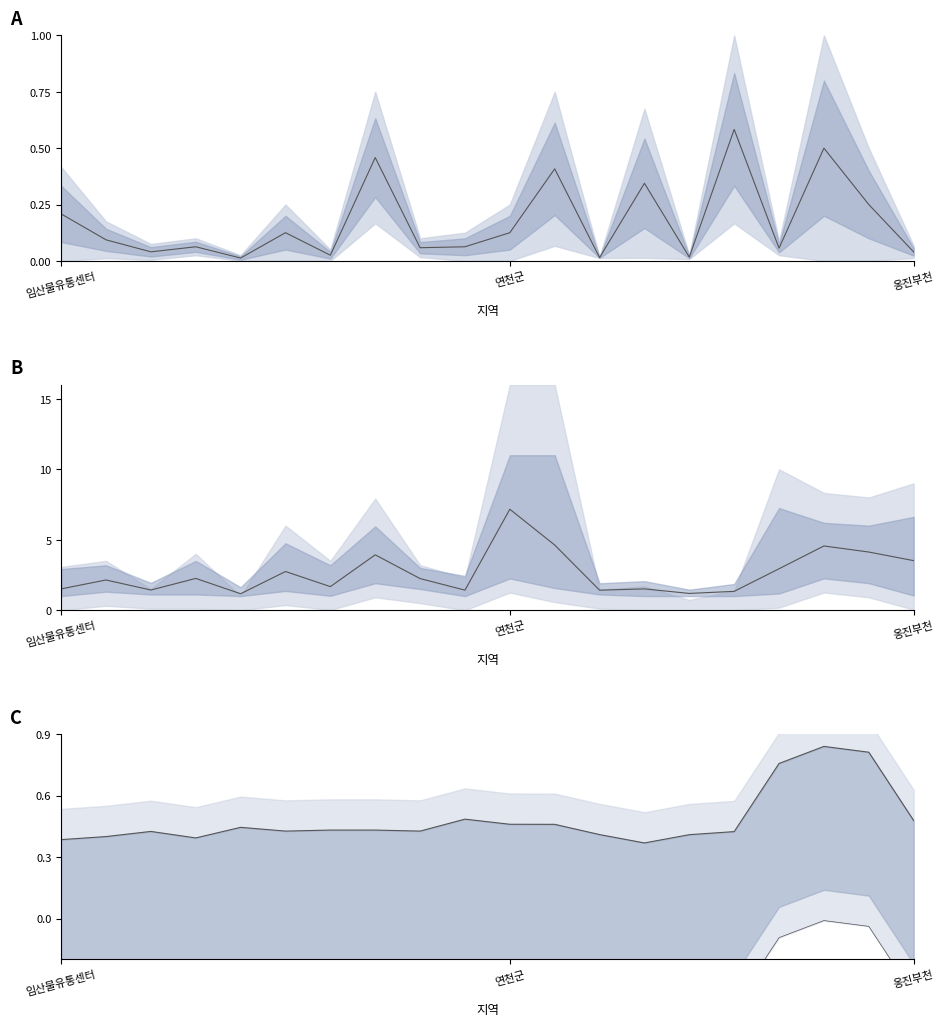

What is the value of the 잔디 point at the 12th from the left?

4.6